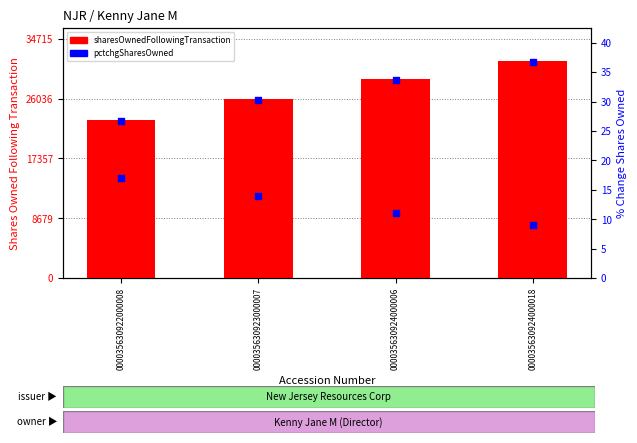

At how many categories does at least one series exceed 25114?

3